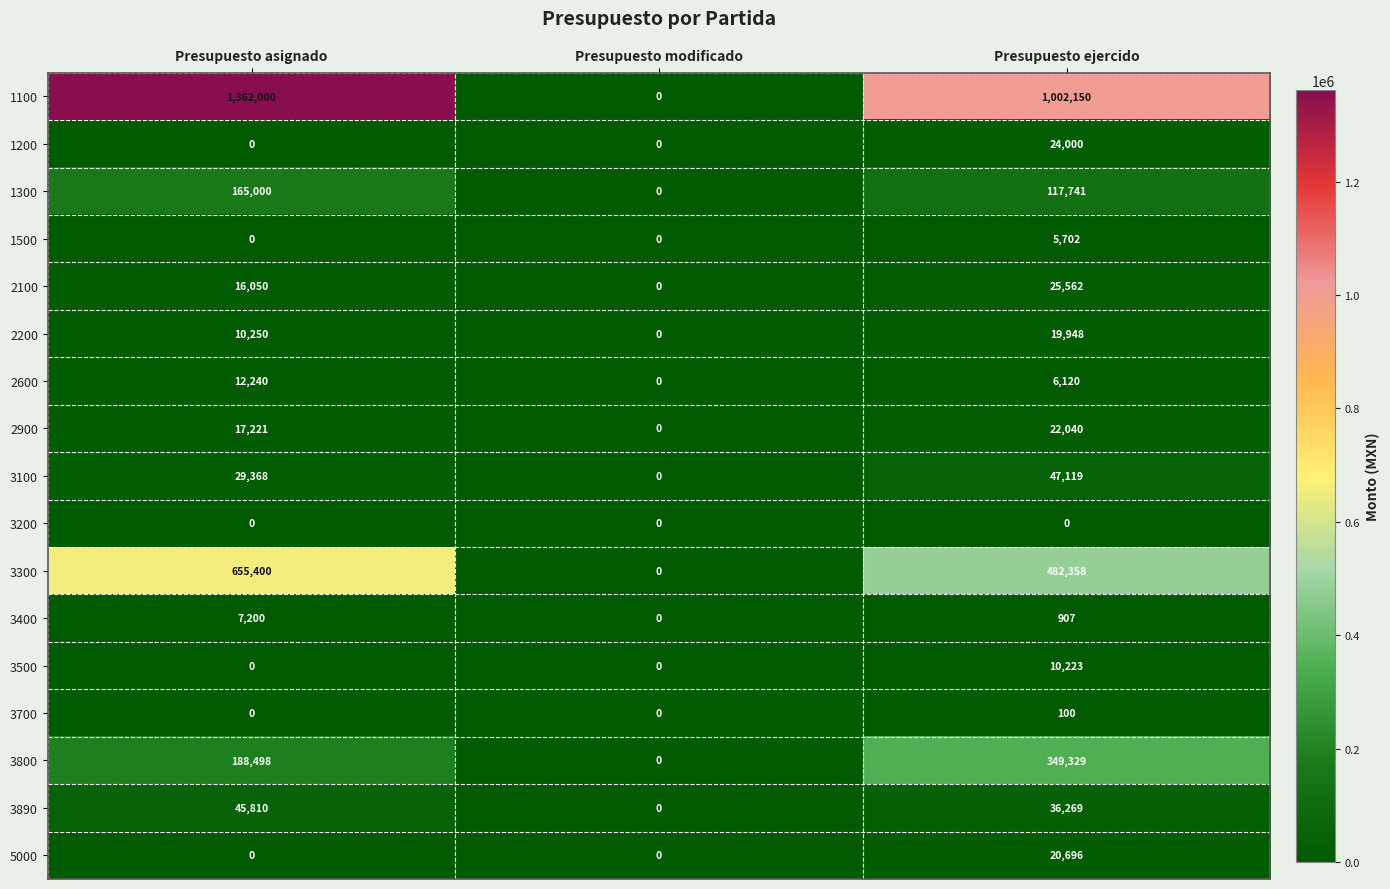

At which category is the sum across all series the highest?

Presupuesto asignado